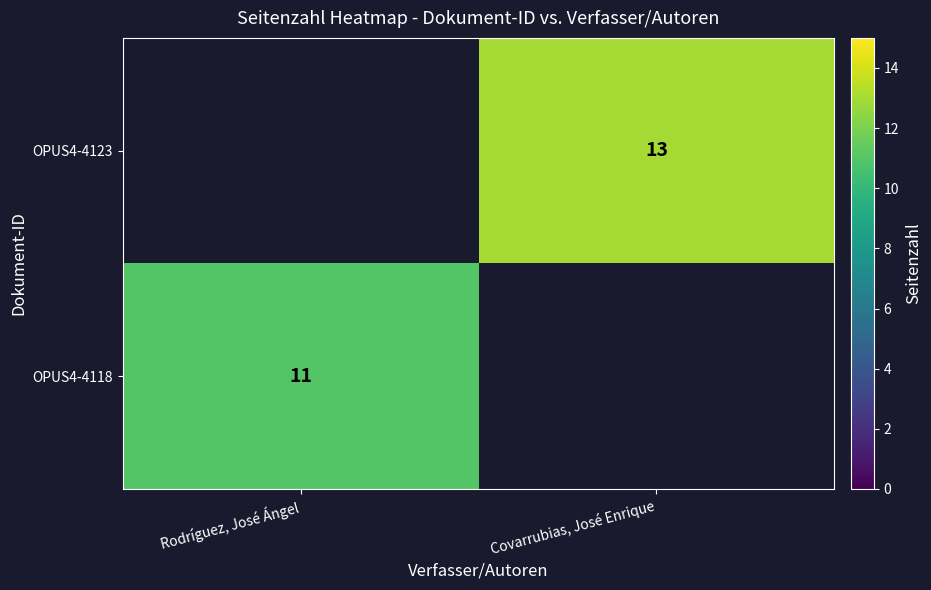

Is the value of OPUS4-4118 at Rodríguez, José Ángel greater than the value of OPUS4-4123 at Covarrubias, José Enrique?

No